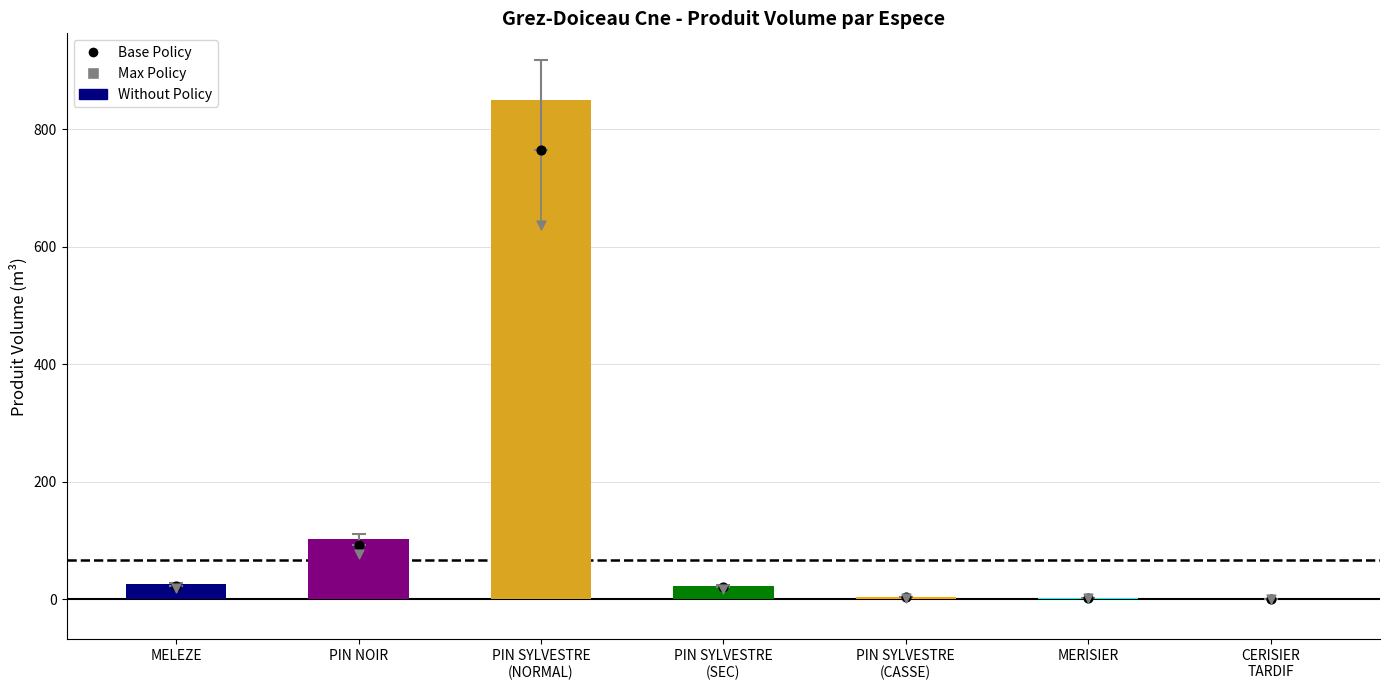

What are all the series names shown in the legend?

Without Policy, Base Policy, Max Policy